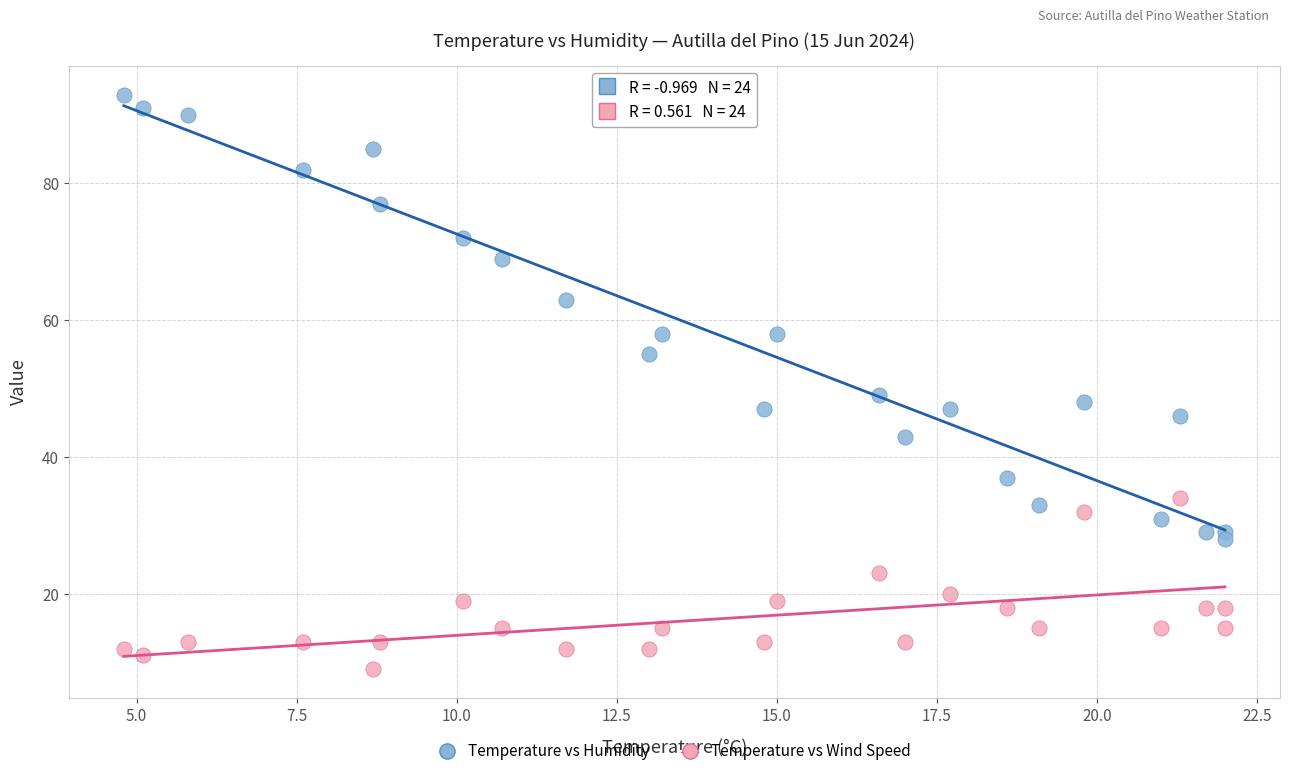

In the Temperature vs Wind Speed series, what Y value is closest to 21?

20